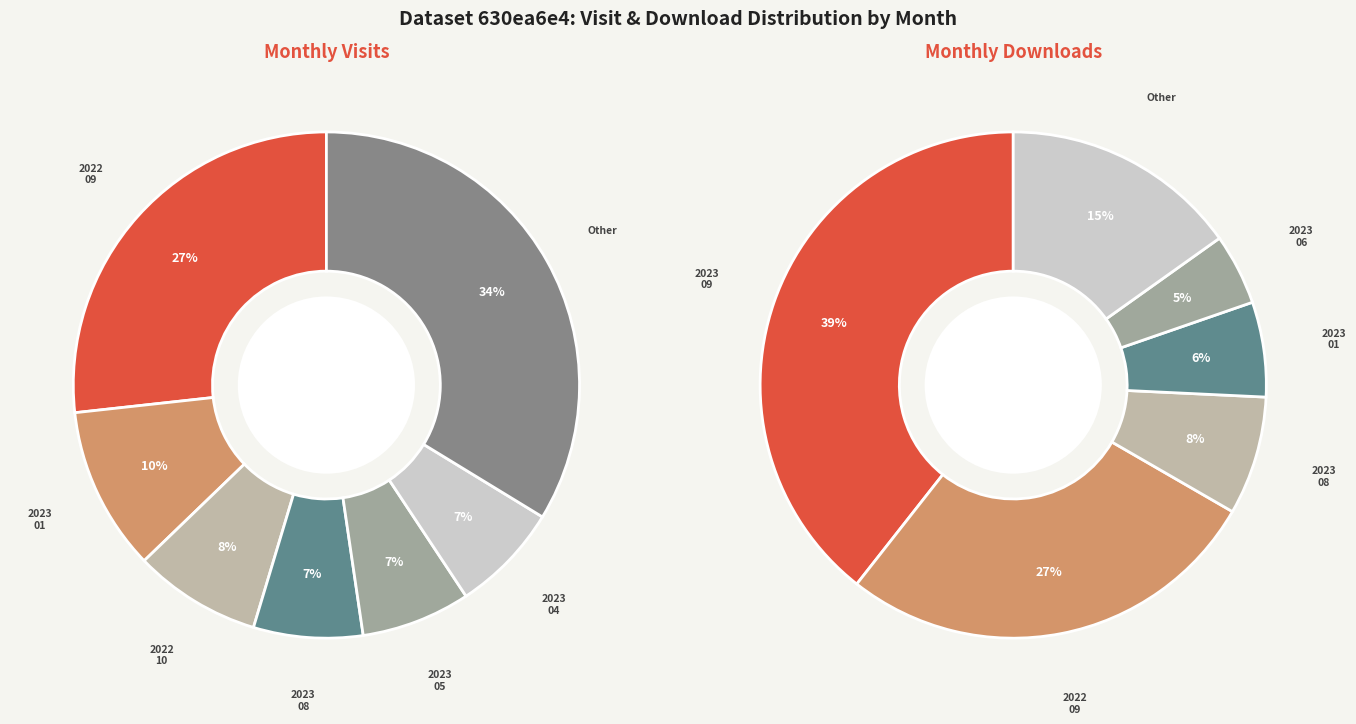

What is the change in value from 2022-12 to 2023-05?

+1